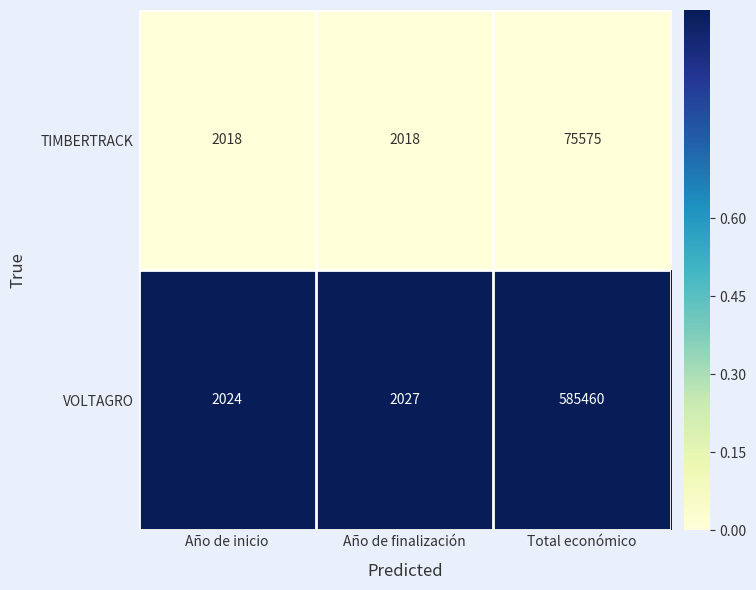

Which category has the highest value in the VOLTAGRO series?

Total económico